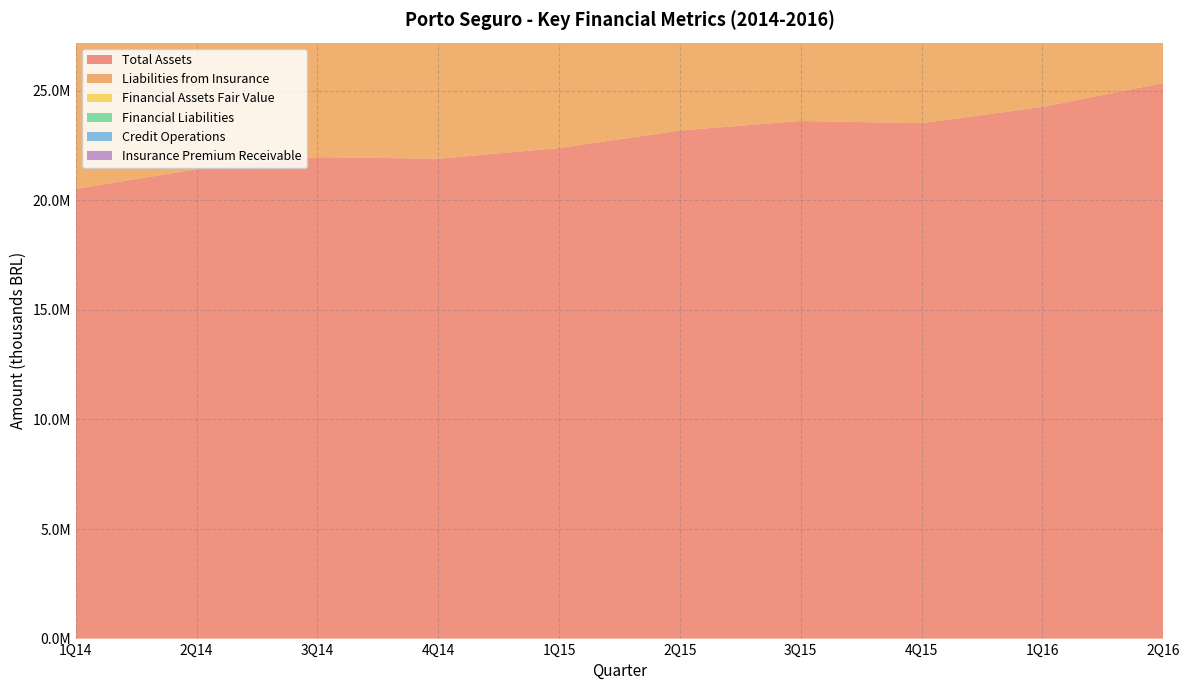

Reading left to right, extract all data points from this chart.

Total Assets: 20521178	21420719	21974623	21901796	22391197	23189494	23622075	23524801	24264699	25356707
Liabilities from Insurance: 9402701	9902520	10328828	10301127	10466409	10869659	11243419	11318807	11640049	11964959
Financial Assets Fair Value: 6039432	5676233	5652034	6168896	6212369	6147438	6264966	6952287	6939370	8071637
Financial Liabilities: 3201545	3466109	3297984	3479848	3315048	3796065	3627554	3717410	3823721	4338647
Credit Operations: 1114067	1172737	1210570	1257120	1323247	1347516	1280869	1254446	1313235	1346892
Insurance Premium Receivable: 2620969	2588608	2712579	3156539	2946536	2970545	3077787	3321247	3182861	3157245